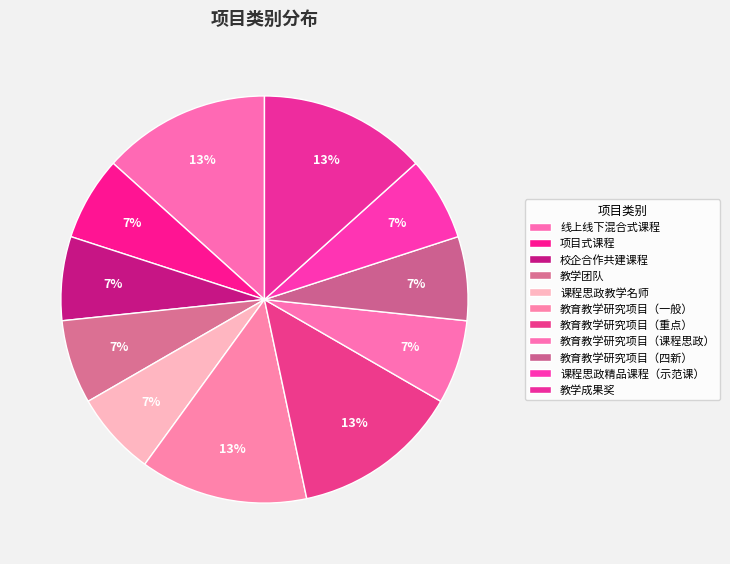

Does any single category account for the majority?

No